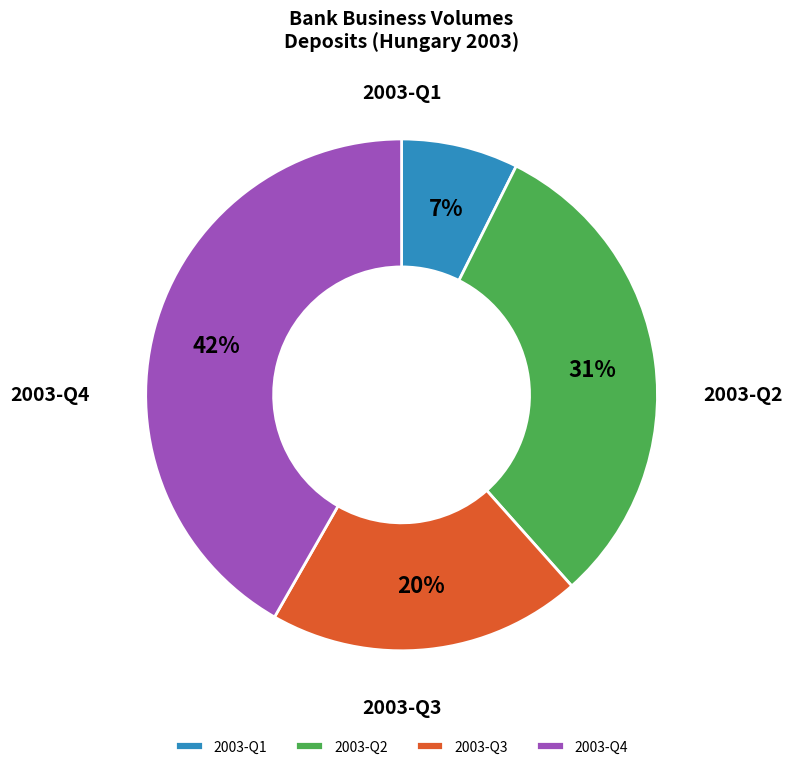

Count the number of slices in the pie.

4